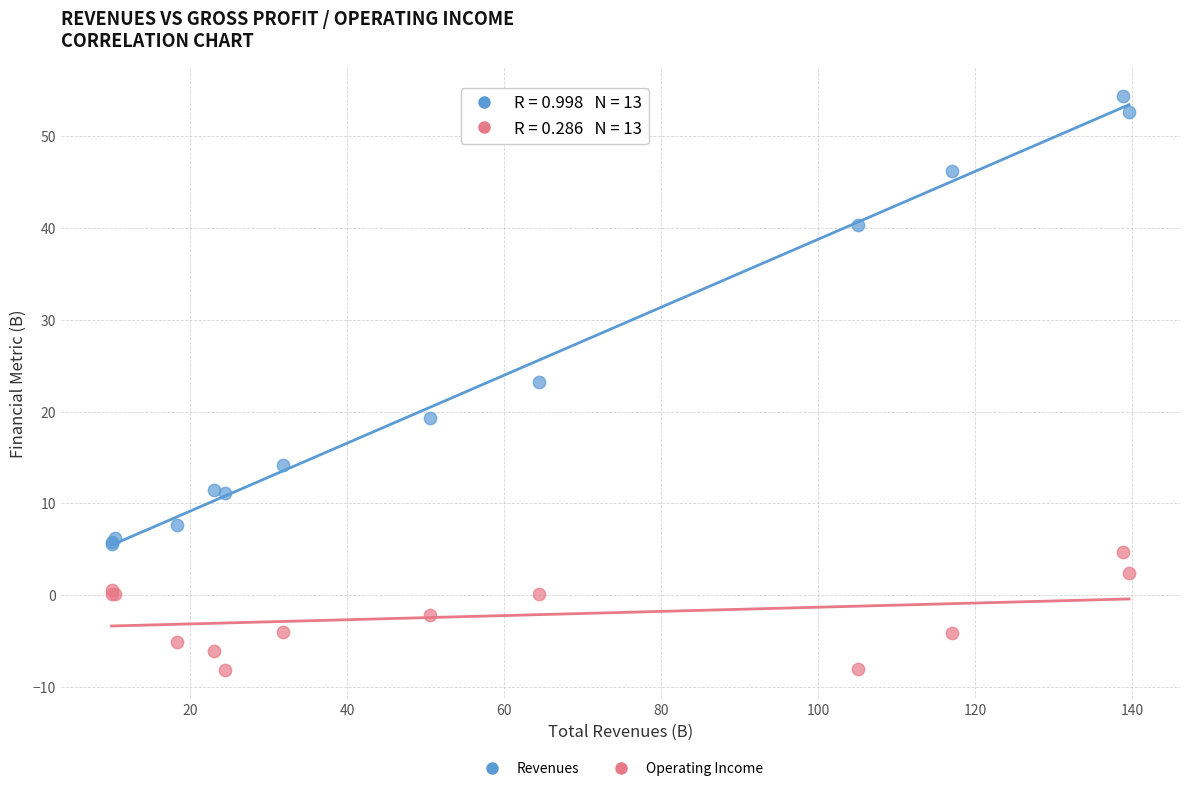

Which series reaches the minimum Y coordinate?

Operating Income